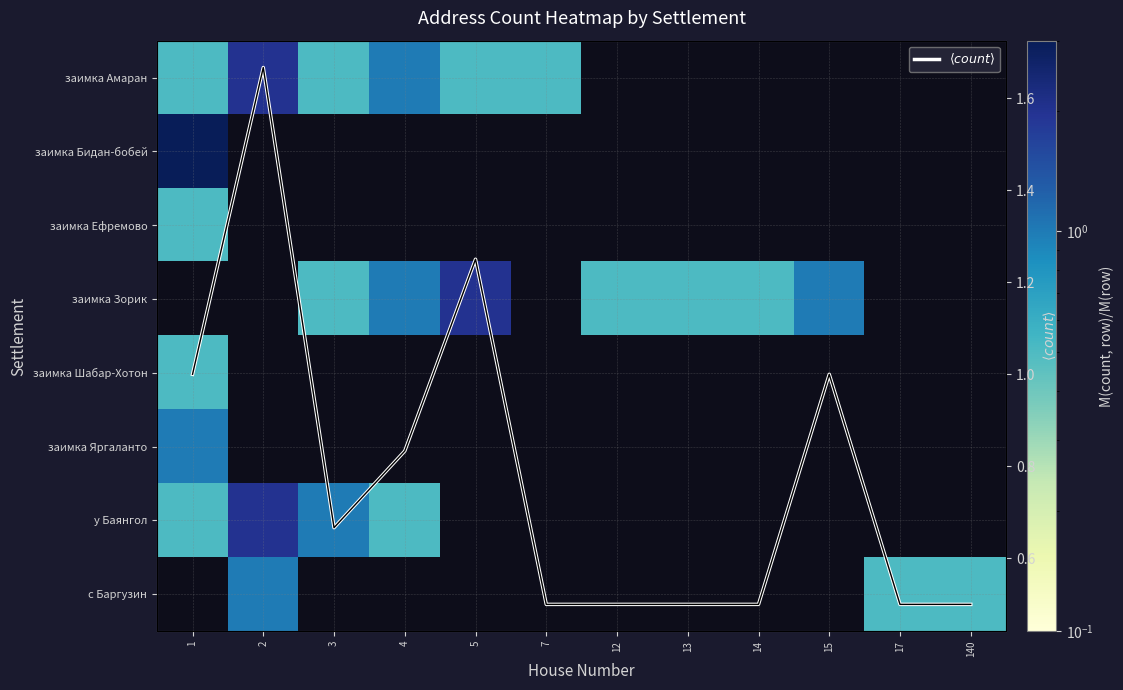

How many series are shown in this chart?

9